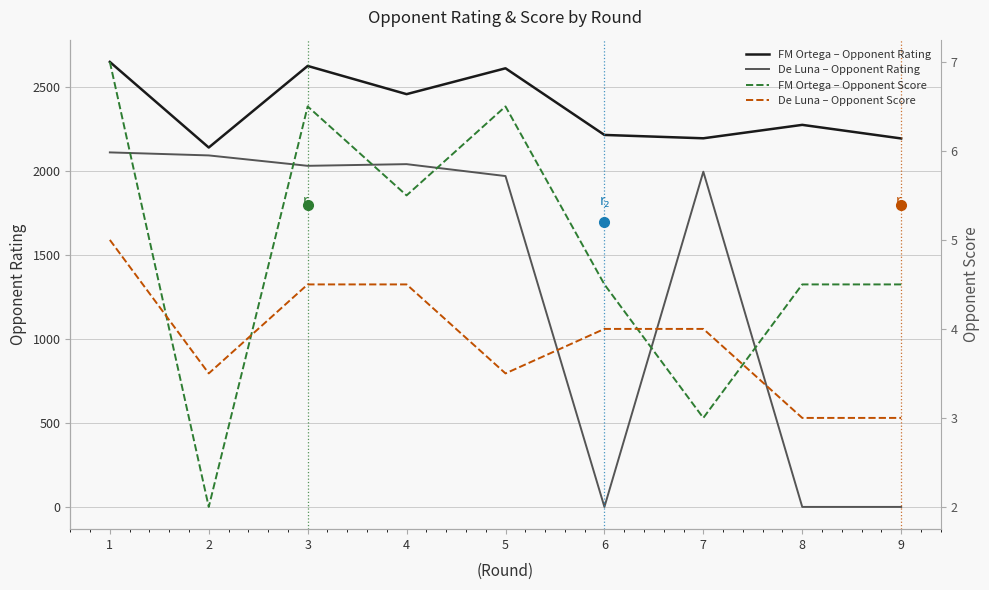

True or false: De Luna – Opponent Score has more than 1 interior local peaks.

False